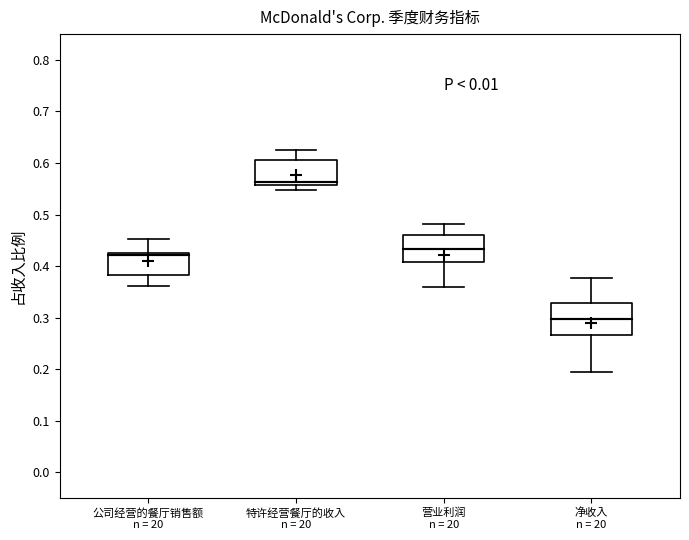

Reading left to right, read every box against the y-axis: the position of its median line, the range the box covers, and the ends of its whiskers. The values are not printed on the chart, so give them approximately, as read against the axis.

公司经营的餐厅销售额 n = 20: median 0.42, box 0.38 to 0.43, whiskers 0.36 to 0.45
特许经营餐厅的收入 n = 20: median 0.56 (just above the box's lower edge), box 0.56 to 0.60, whiskers 0.55 to 0.63
营业利润 n = 20: median 0.43, box 0.41 to 0.46, whiskers 0.36 to 0.48
净收入 n = 20: median 0.30, box 0.27 to 0.33, whiskers 0.19 to 0.38